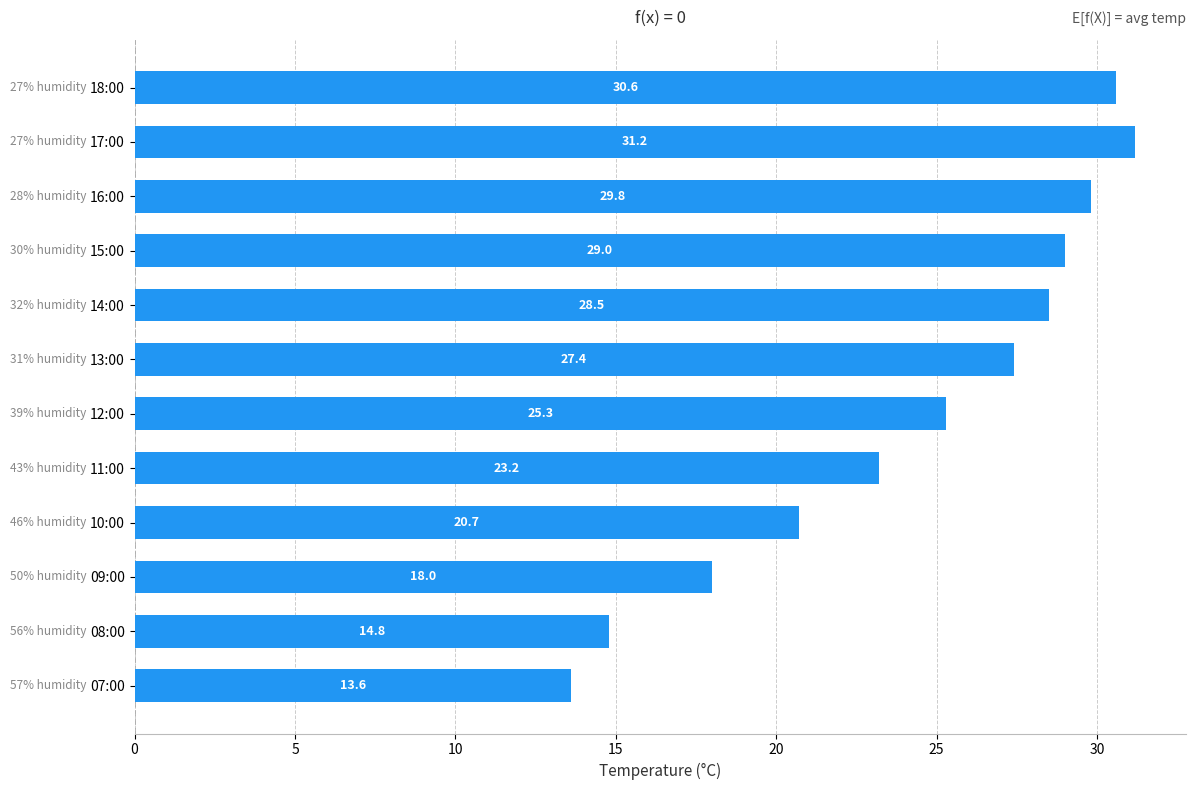

List the labels in order of value, smallest first.

07:00, 08:00, 09:00, 10:00, 11:00, 12:00, 13:00, 14:00, 15:00, 16:00, 18:00, 17:00